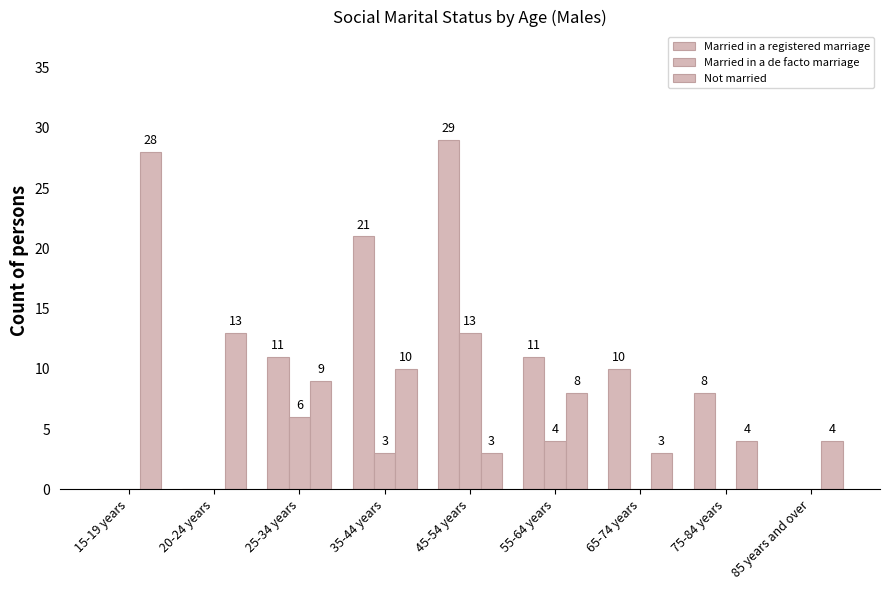

Which has a higher value, 65-74 years or 20-24 years?

65-74 years